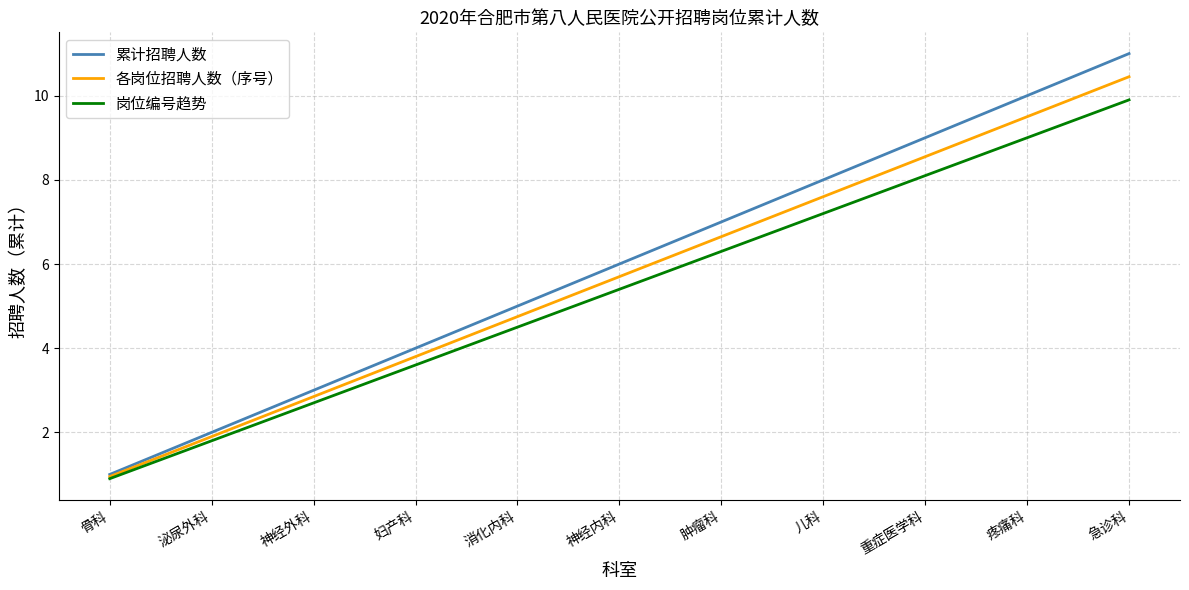

What are all the series names shown in the legend?

累计招聘人数, 各岗位招聘人数（序号）, 岗位编号趋势